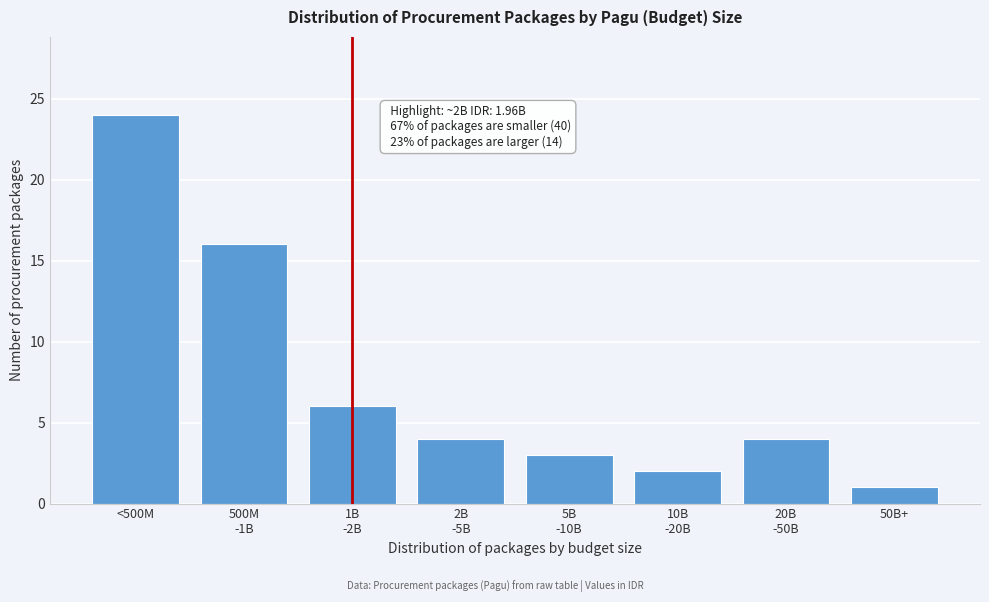

Reading left to right, transcribe all the data shown in this chart.

24	16	6	4	3	2	4	1